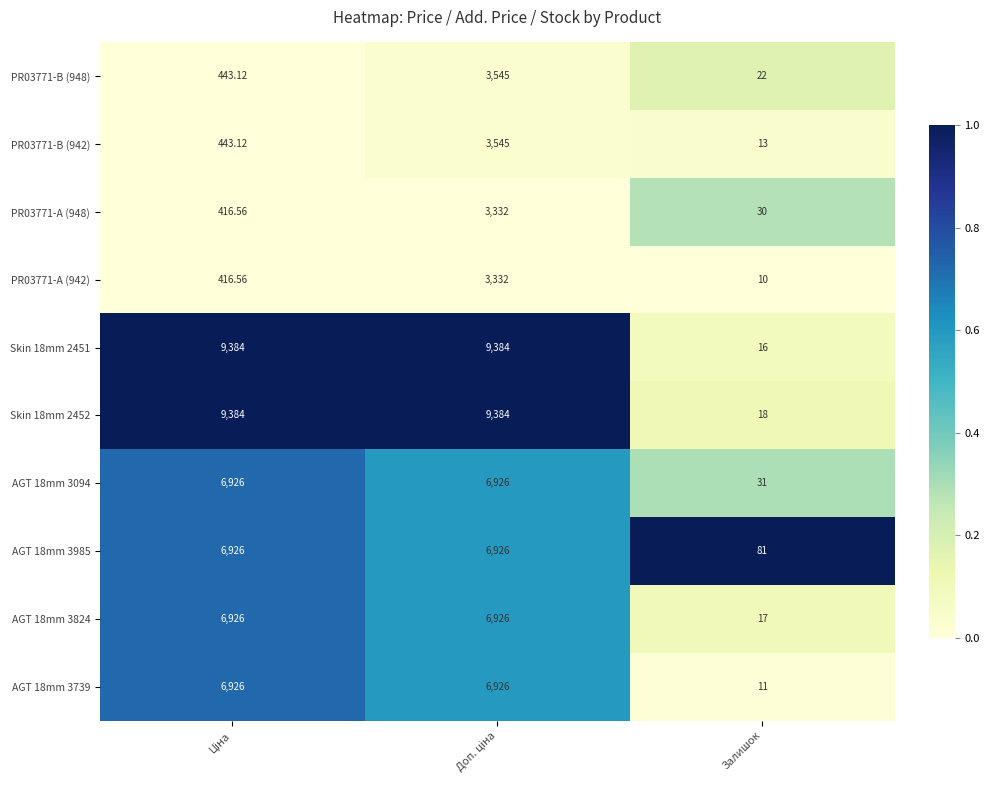

Which category has the lowest value across all series?

Залишок